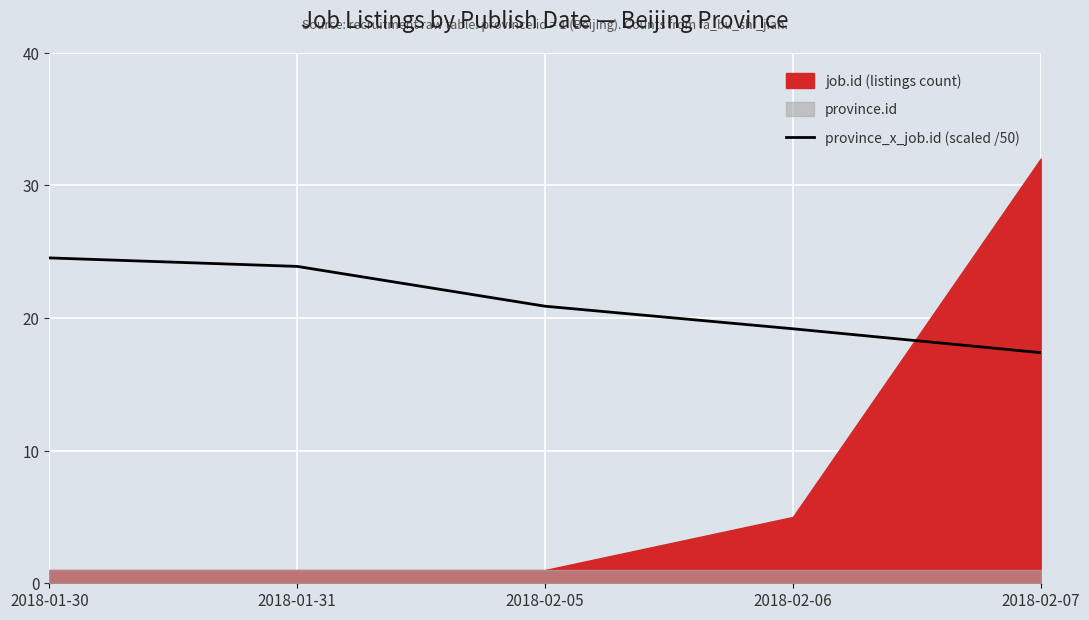

Between 2018-02-05 and 2018-02-07, which is larger?

2018-02-05